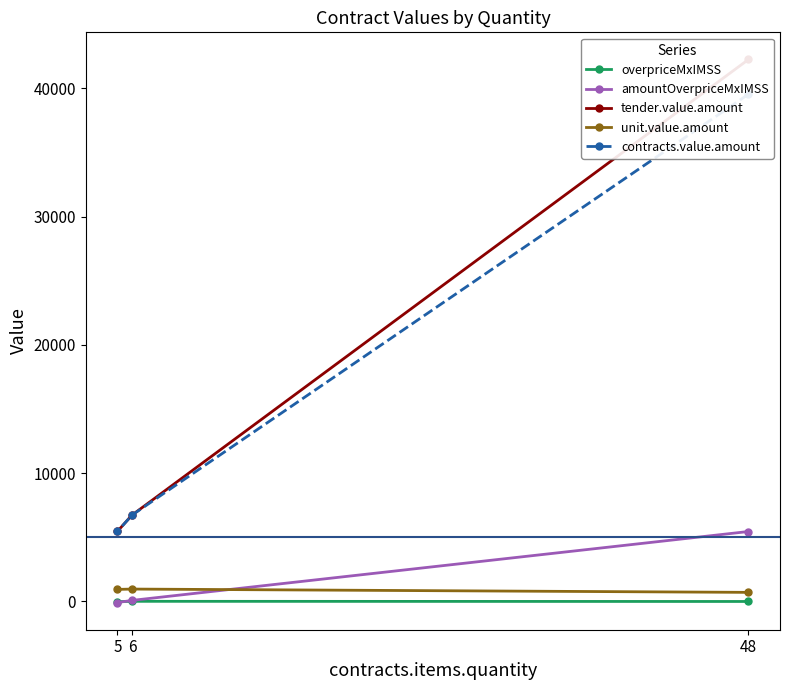

Which label corresponds to the largest value in the chart?

48